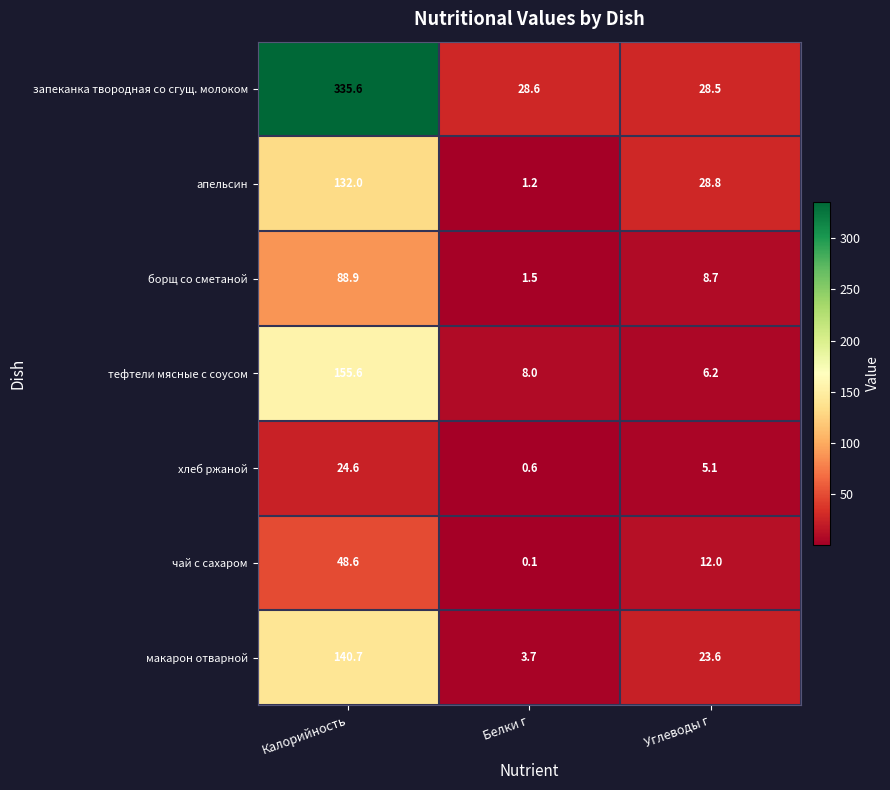

Count the number of categories in the chart.

3